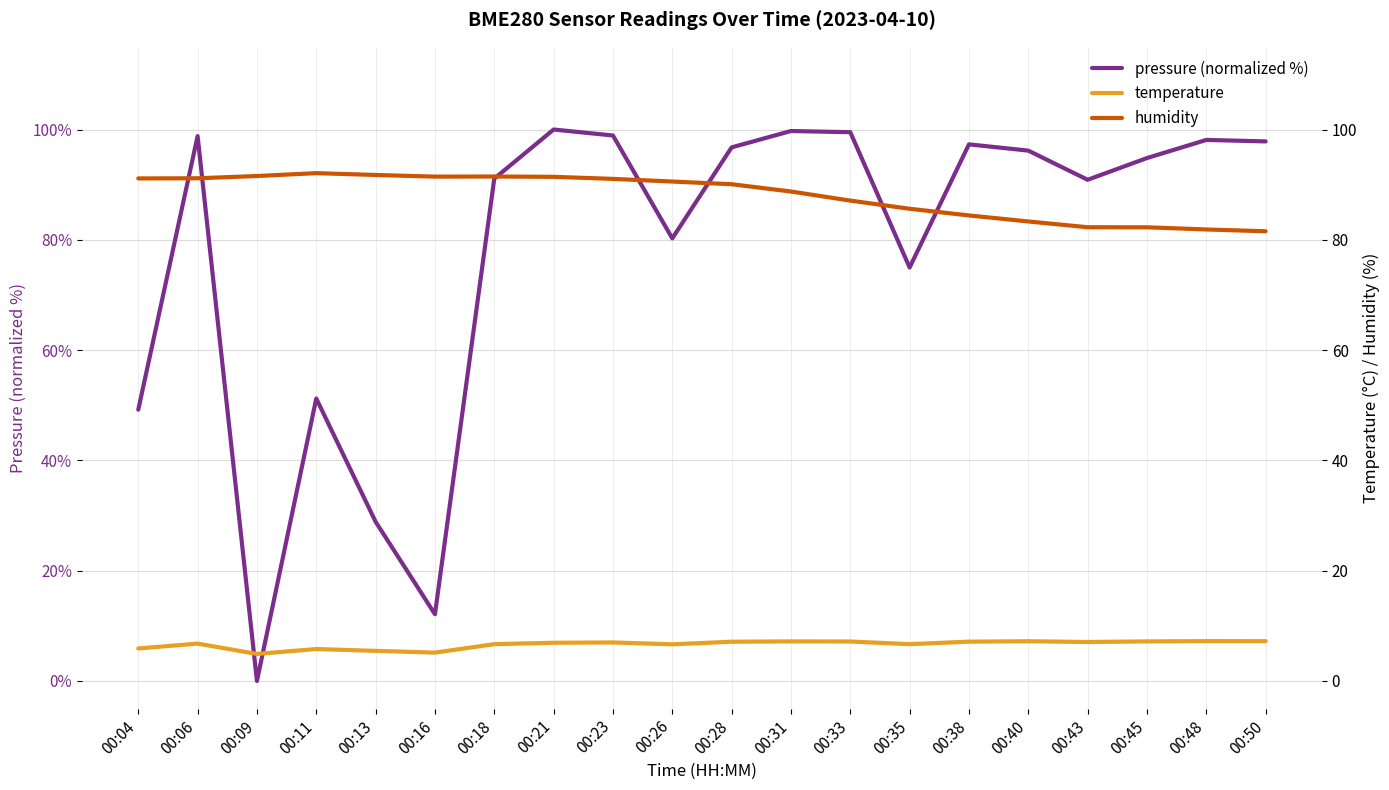

At how many categories does at least one series exceed 39?

20